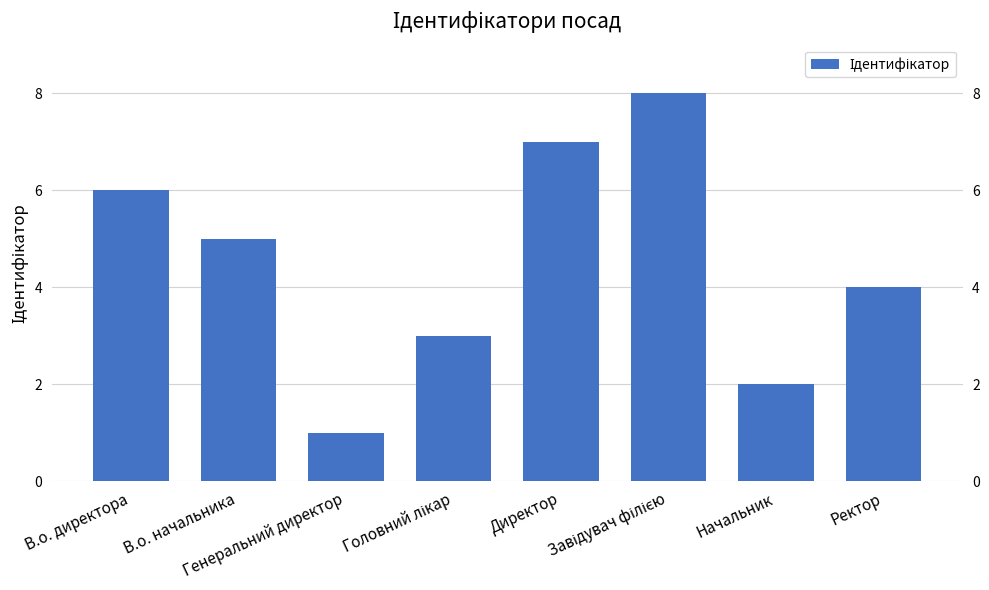

What position from the right is Начальник?

2